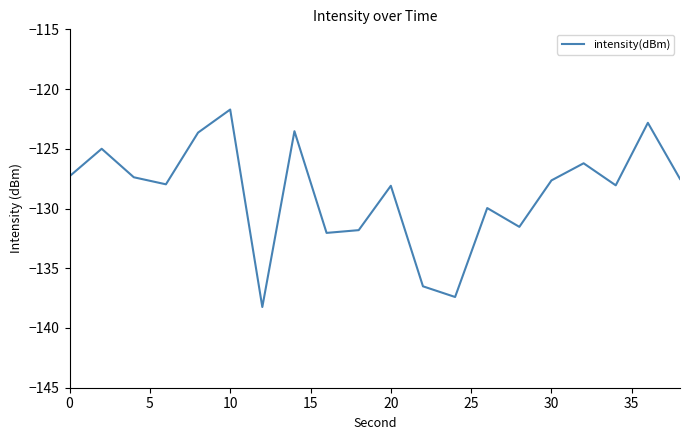

How many lines are shown in the chart?

1